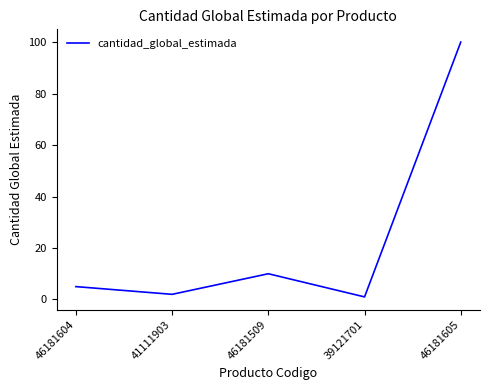

Which has a higher value, 46181509 or 39121701?

46181509